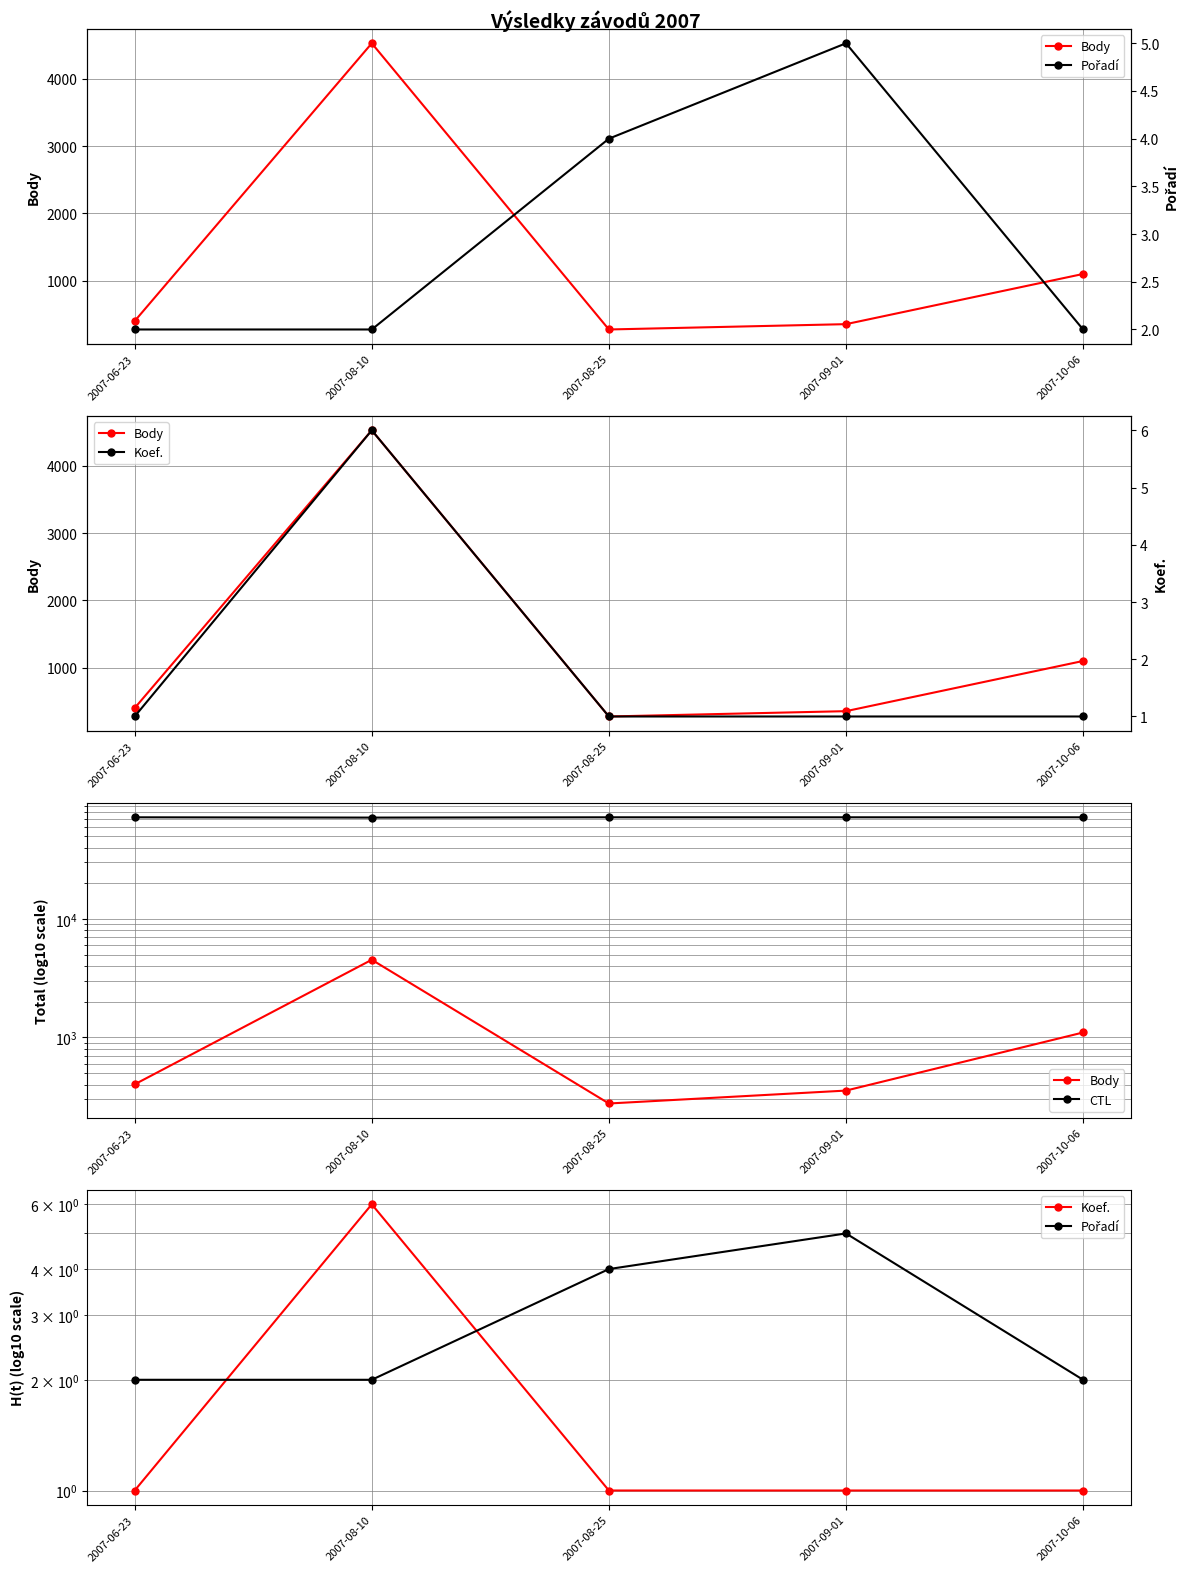

Is it true that Body equals 414 at 2007-08-25?

False